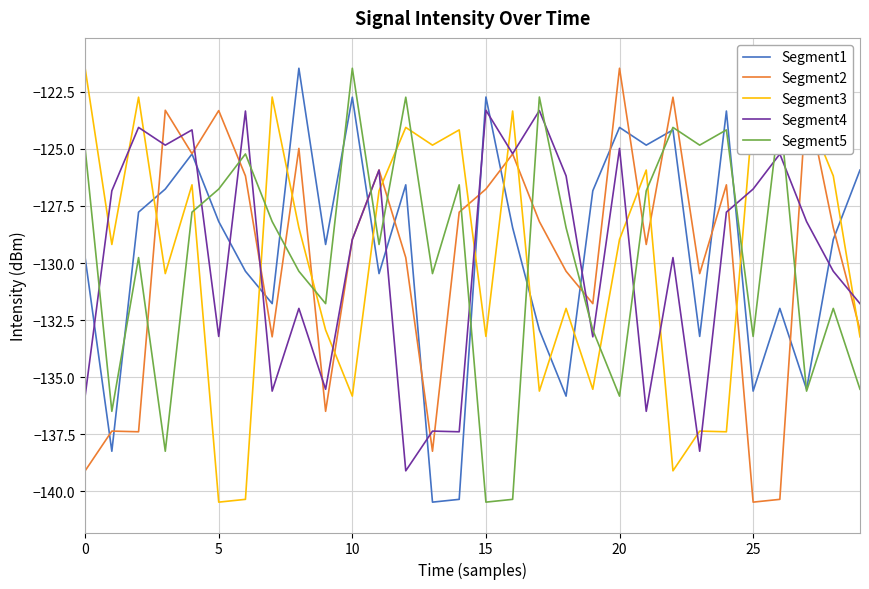

How many lines are shown in the chart?

5